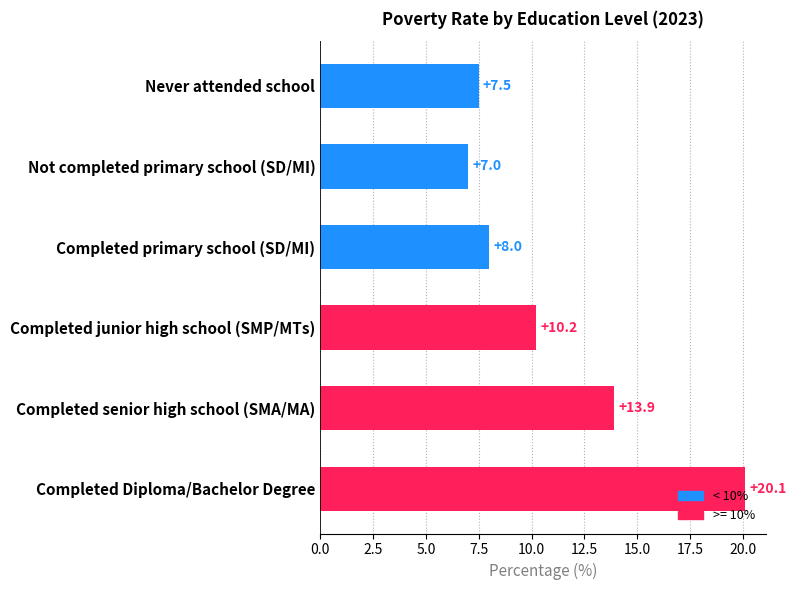

What is the average value?

11.1